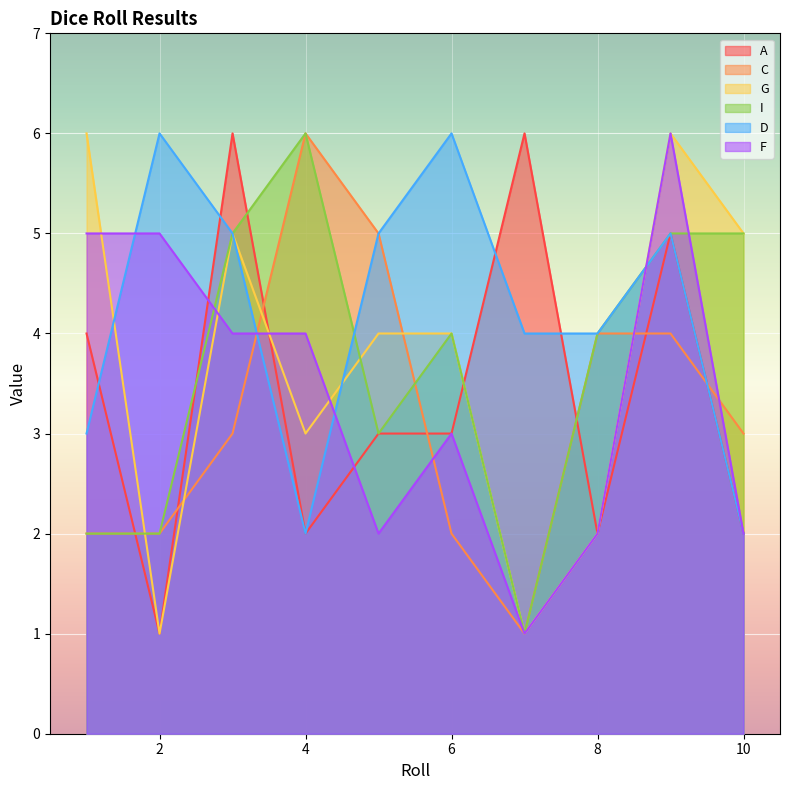

How many data points does each series have?

10